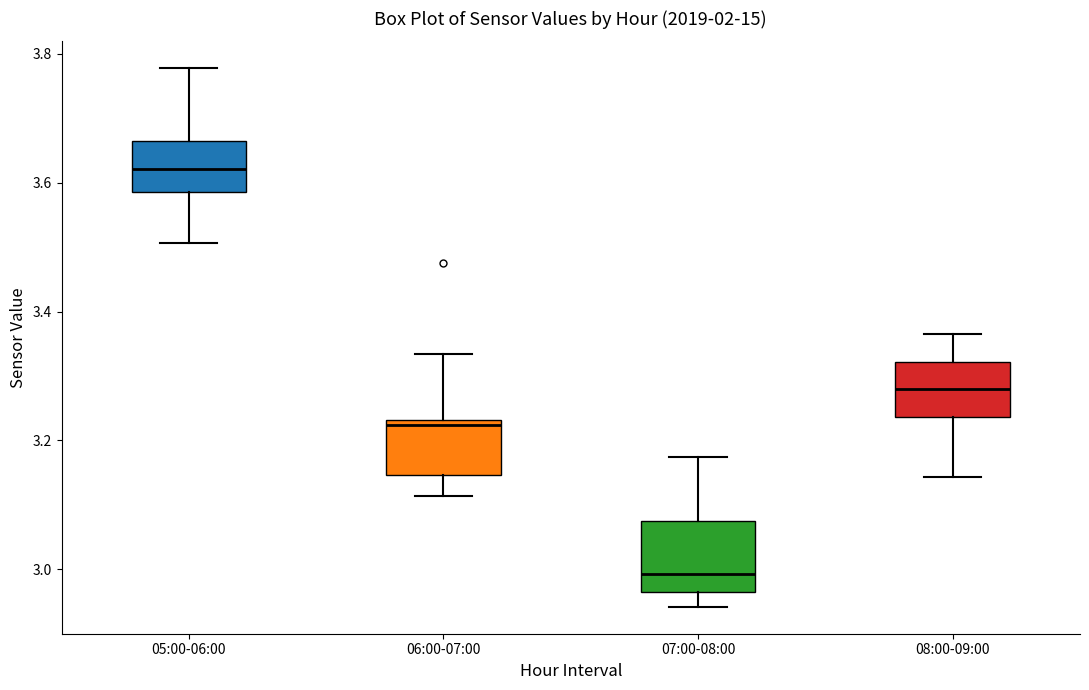

Where is the upper edge of the box for 08:00-09:00 on the y-axis? The values are not printed on the chart, so give them approximately, as read against the axis.

3.32